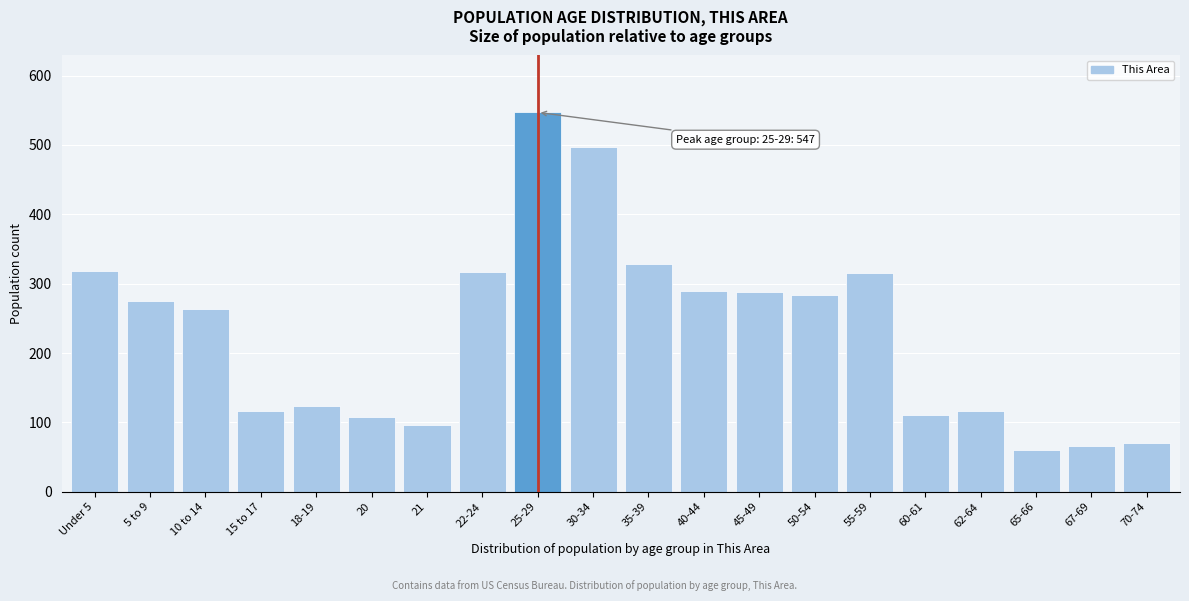

What is the change in value from 5 to 9 to 62-64?

-158